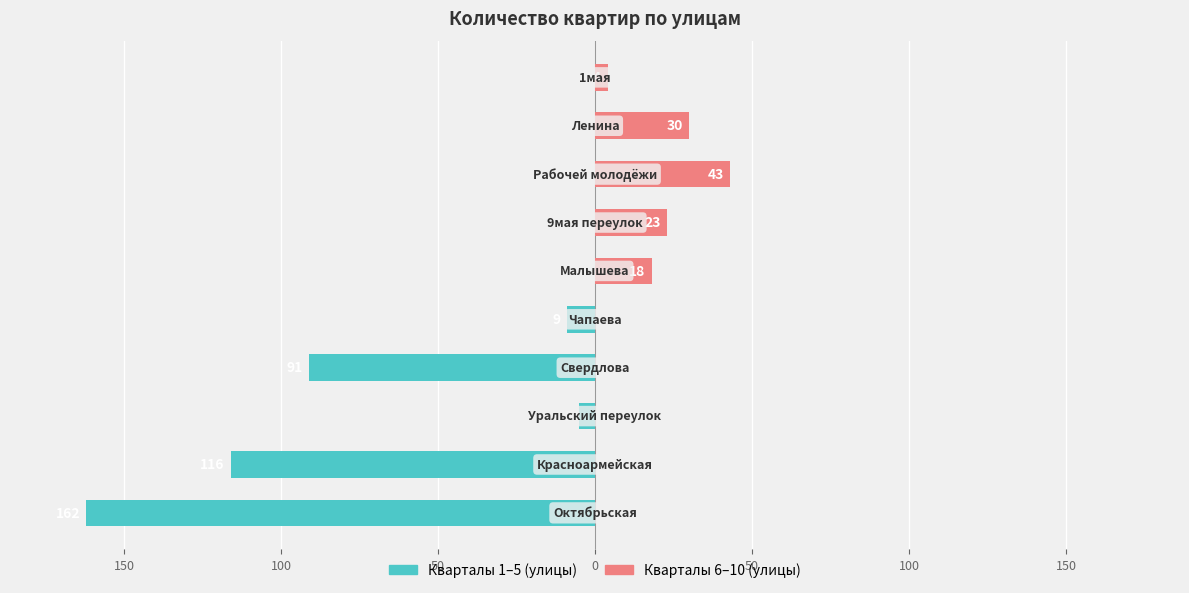

The value of Количество квартир (правая группа) at 0 is 0. True or false?

True